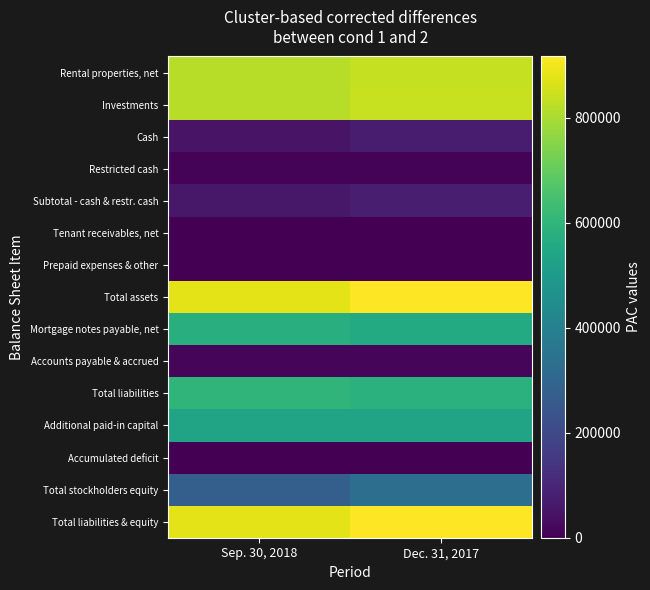

Which series has the largest total across all categories?

Total assets